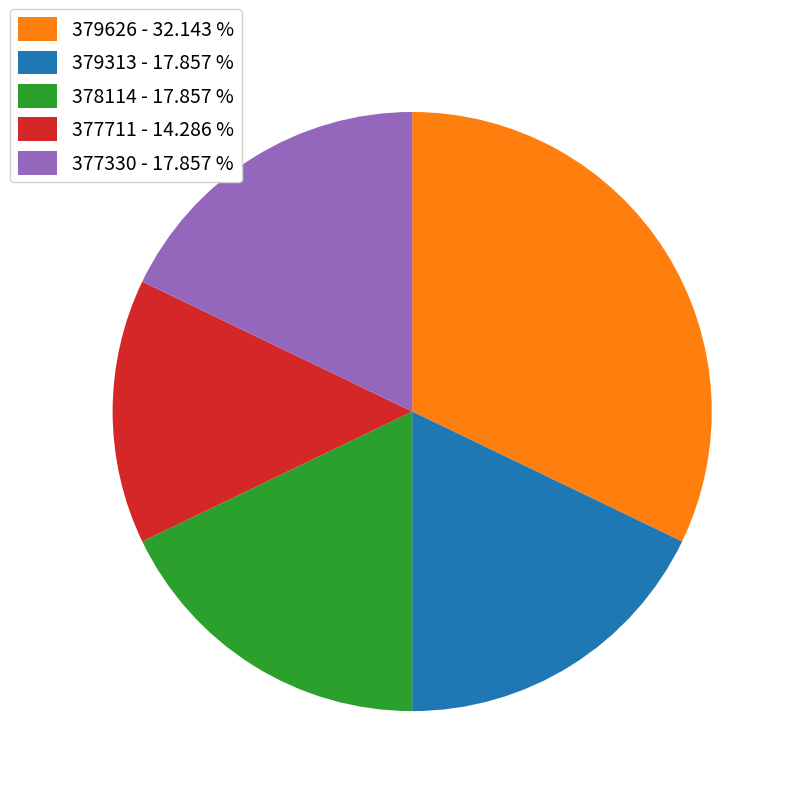

Which slice is the largest?

379626